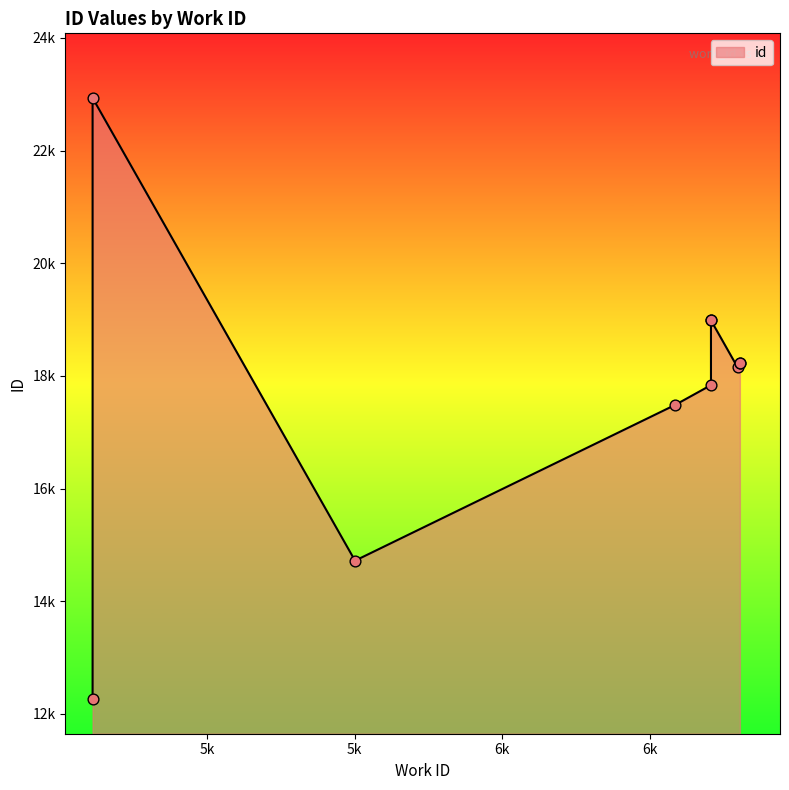

Which has a higher value, 4611 or 6798?

6798